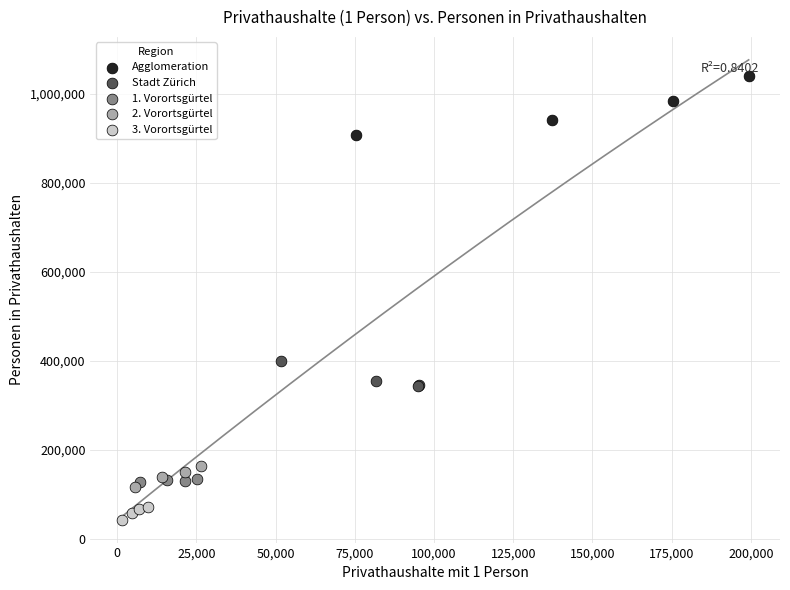

Which series reaches the maximum Y coordinate?

Agglomeration